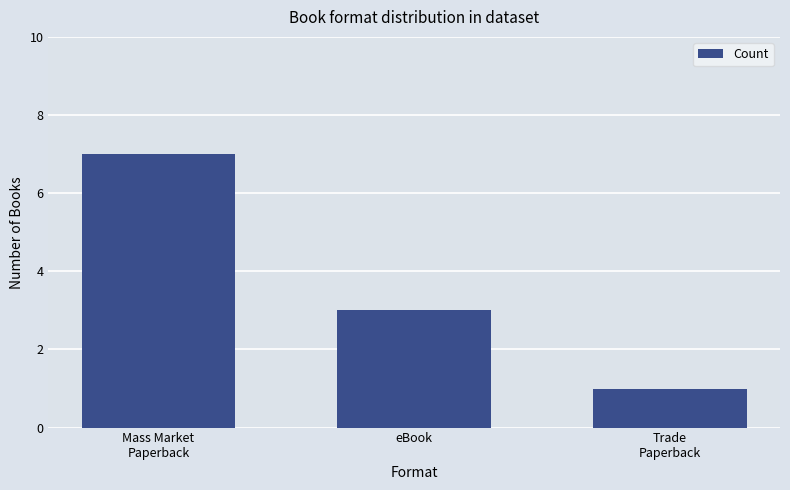

What is the label of the 1st bar from the right?

Trade
Paperback